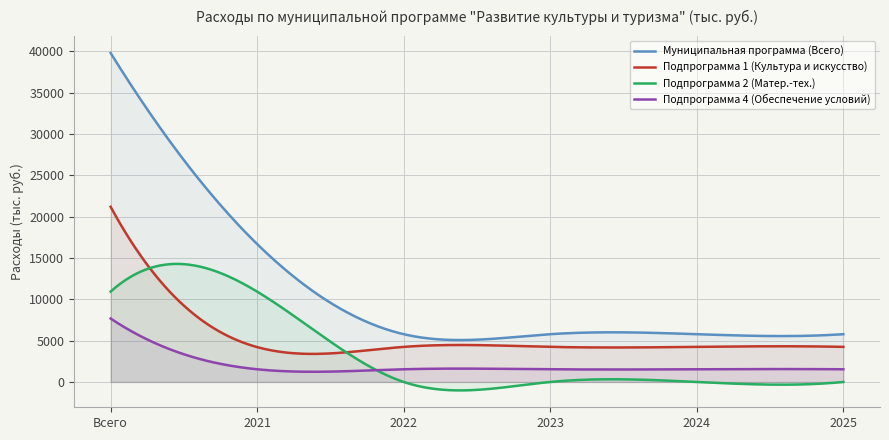

What is the total value across all series at 2024?

11556.4